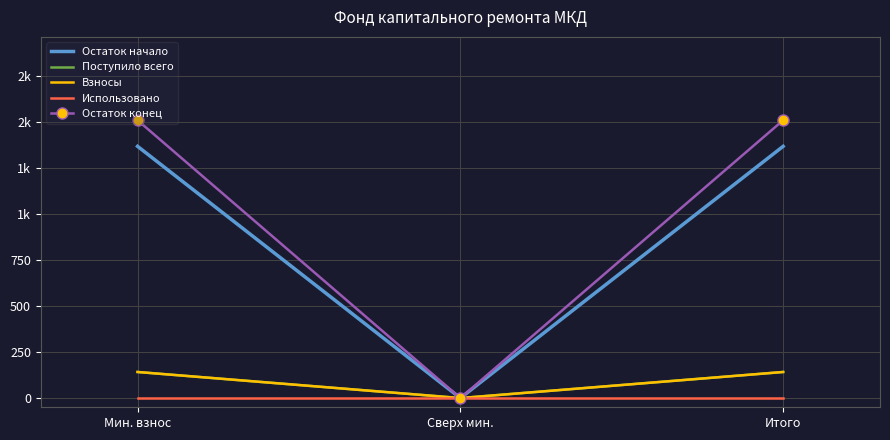

What position from the left is Мин. взнос?

1